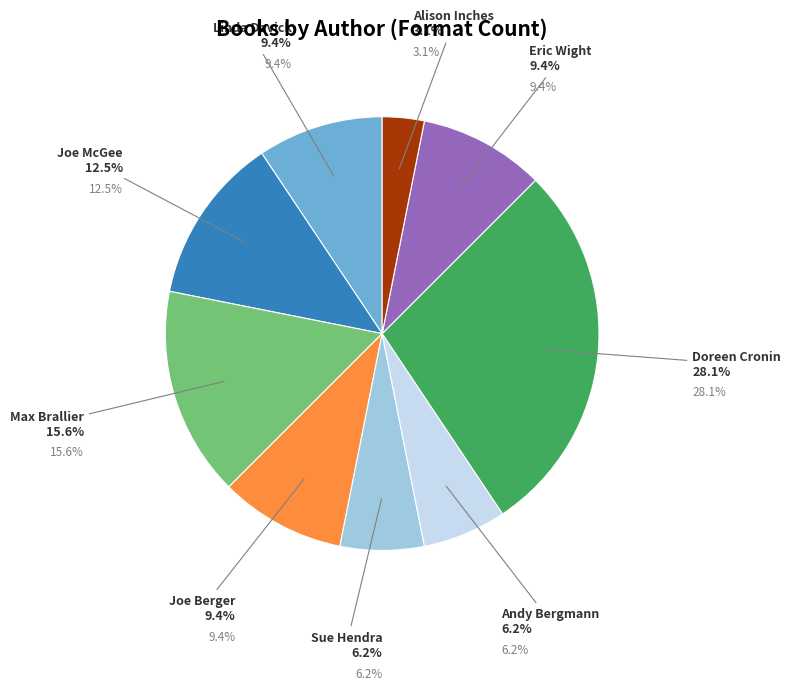

What is the smallest slice in the pie chart?

Alison Inches